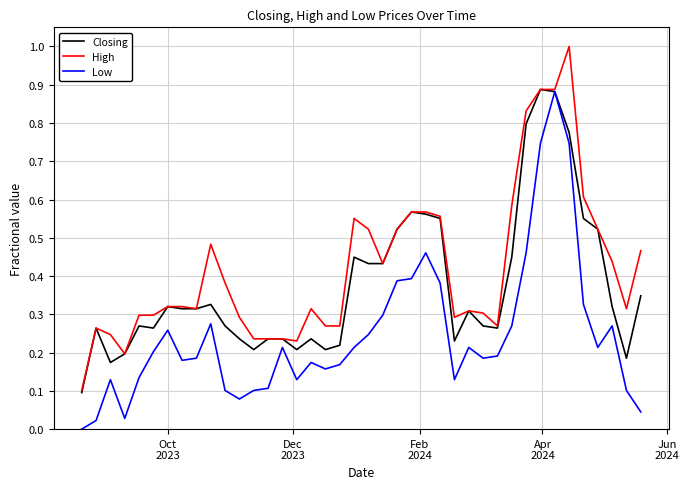

List the series in order of their overall mean, lowest first.

Low, Closing, High